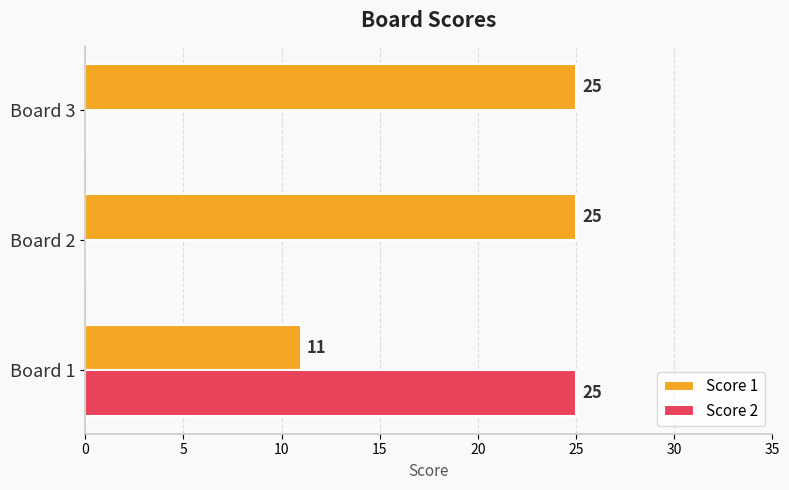

How many values in Score 2 are above zero?

1